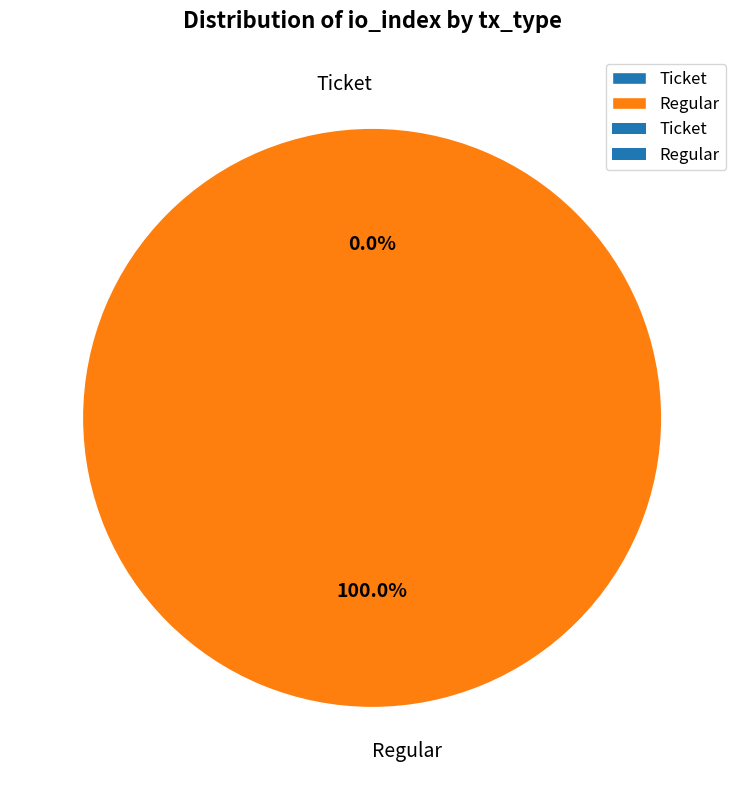

Count the number of slices in the pie.

2